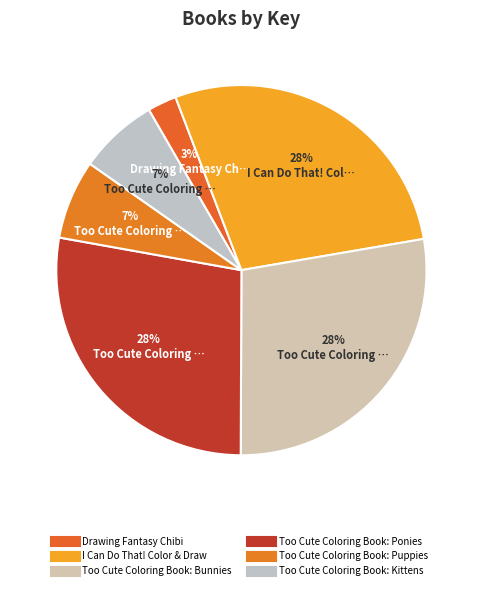

What percentage is the Too Cute Coloring Book: Kittens slice, to the nearest percent?

7%